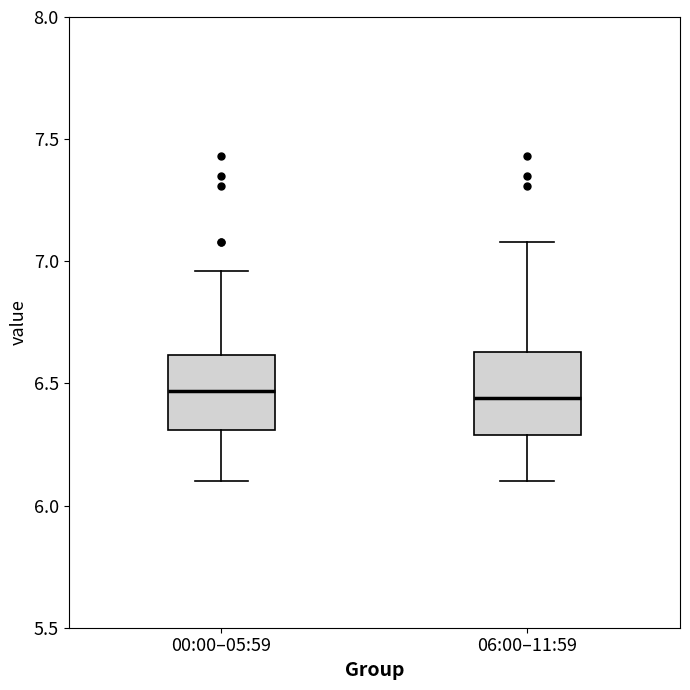

Reading left to right, transcribe this box plot: for each box, give where its median line is, the range the box spans, and where its two whiskers end, as read against the y-axis. The values are not printed on the chart, so give them approximately, as read against the axis.

00:00–05:59: median 6.45, box 6.30 to 6.60, whiskers 6.10 to 6.95
06:00–11:59: median 6.45, box 6.30 to 6.65, whiskers 6.10 to 7.10